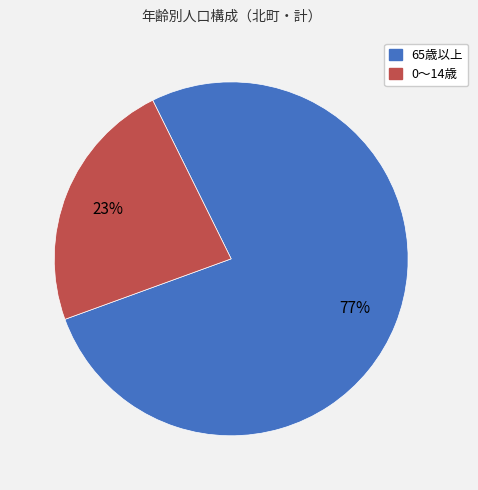

Does any single category account for the majority?

Yes